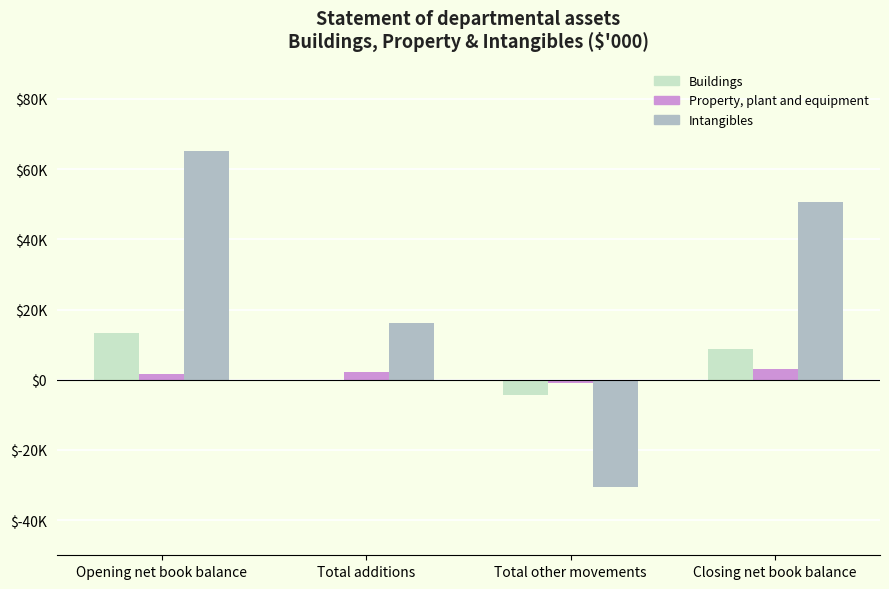

Reading left to right, transcribe all the data shown in this chart.

Buildings: Opening net book balance=13232	Total additions=0	Total other movements=-4385	Closing net book balance=8847
Property, plant and equipment: Opening net book balance=1664	Total additions=2307	Total other movements=-953	Closing net book balance=3018
Intangibles: Opening net book balance=65221	Total additions=16099	Total other movements=-30540	Closing net book balance=50780